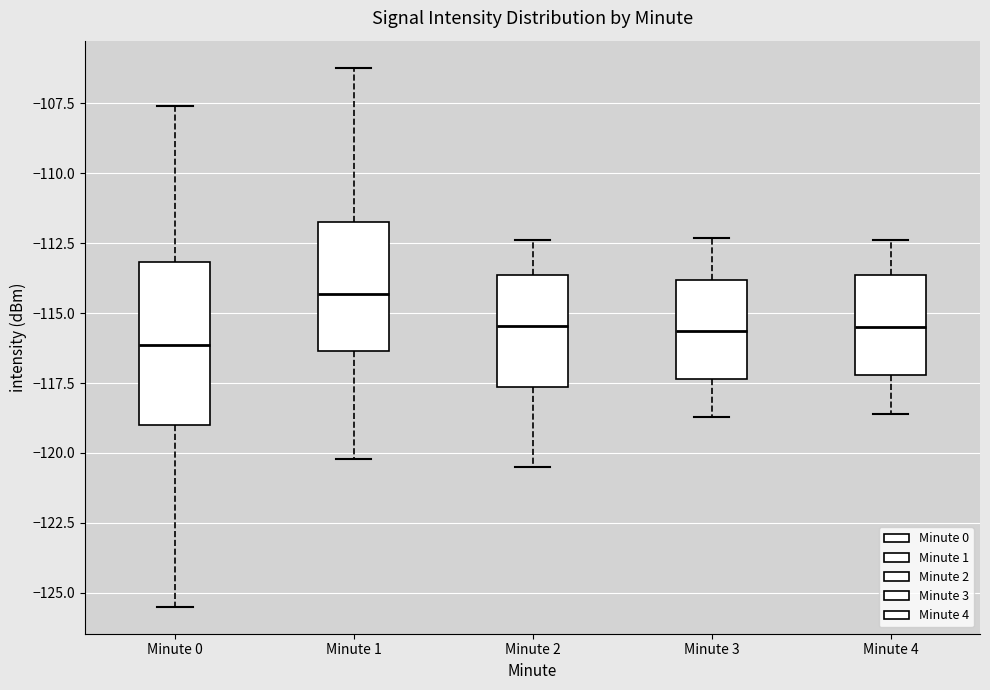

Reading left to right, read every box against the y-axis: the position of its median line, the range the box covers, and the ends of its whiskers. The values are not printed on the chart, so give them approximately, as read against the axis.

Minute 0: median -116.0, box -119.0 to -113.0, whiskers -125.5 to -107.5
Minute 1: median -114.5, box -116.5 to -111.5, whiskers -120.0 to -106.0
Minute 2: median -115.5, box -117.5 to -113.5, whiskers -120.5 to -112.5
Minute 3: median -115.5, box -117.5 to -114.0, whiskers -118.5 to -112.5
Minute 4: median -115.5, box -117.0 to -113.5, whiskers -118.5 to -112.5